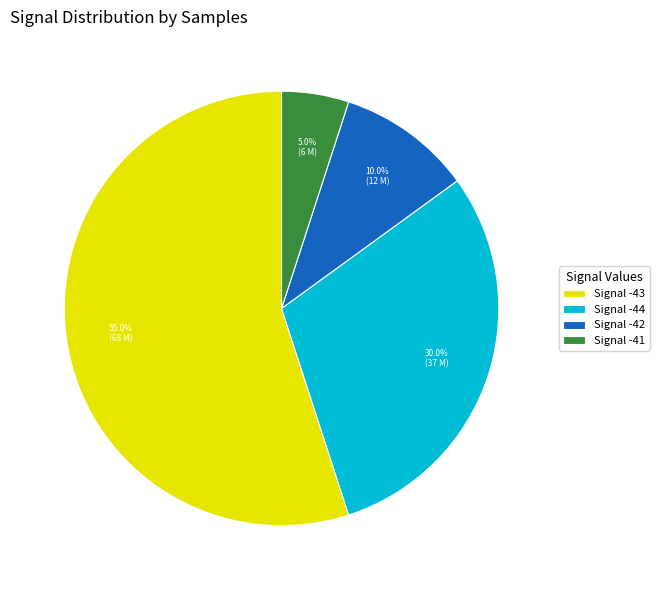

Is there any slice that represents more than half of the pie?

Yes